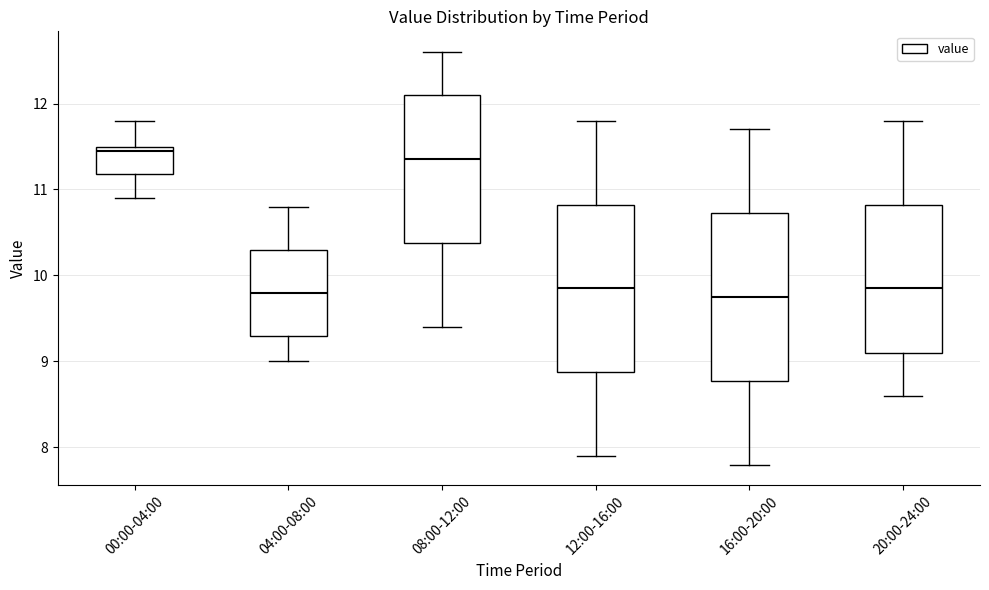

Where does the upper whisker of the box for 08:00-12:00 end on the y-axis? The values are not printed on the chart, so give them approximately, as read against the axis.

12.6